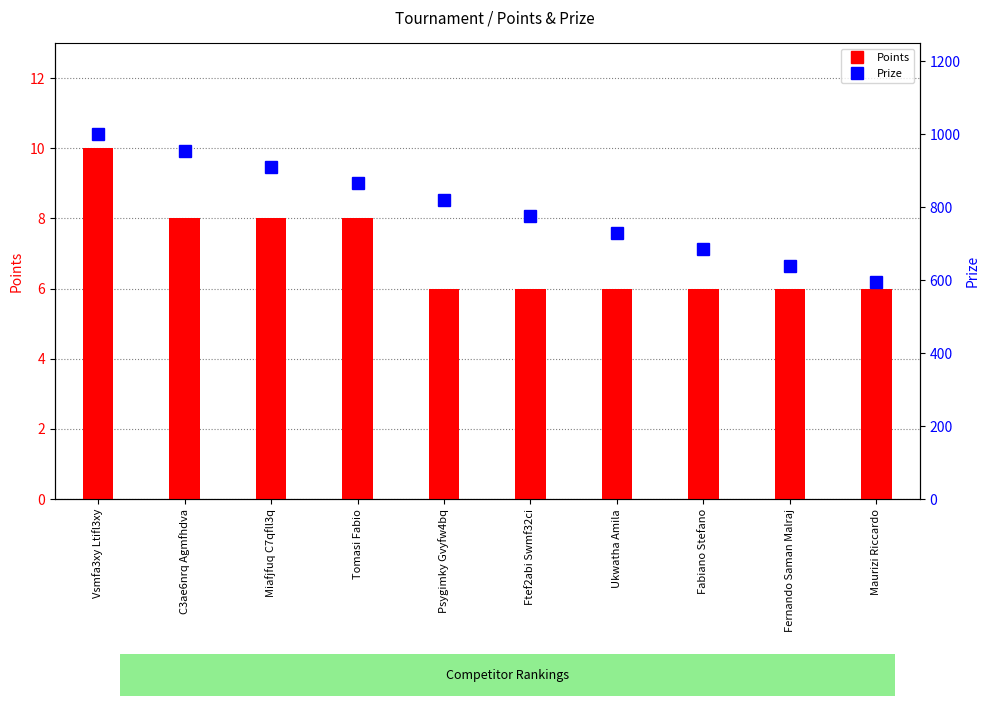

What is the label of the 7th bar from the left?

Ukwatha Amila